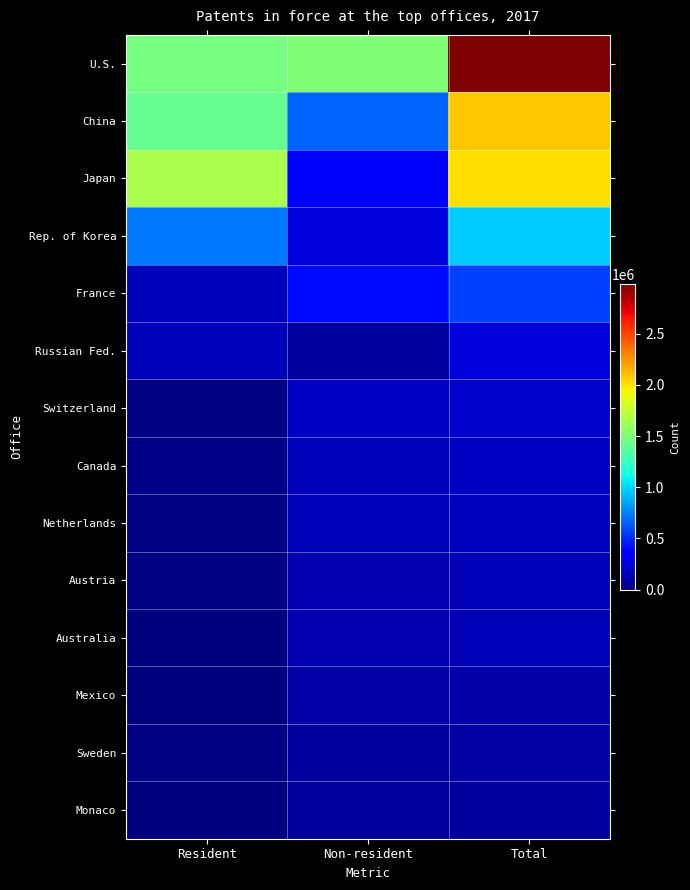

Reading left to right, what are all the values shown in this chart?

U.S.: Resident=1480086	Non-resident=1504739	Total=2984825
China: Resident=1413911	Non-resident=671456	Total=2085367
Japan: Resident=1662839	Non-resident=350846	Total=2013685
Rep. of Korea: Resident=727723	Non-resident=243166	Total=970889
France: Resident=162228	Non-resident=401467	Total=563695
Russian Fed.: Resident=159543	Non-resident=84674	Total=244217
Switzerland: Resident=22727	Non-resident=185295	Total=208022
Canada: Resident=23560	Non-resident=157167	Total=180727
Netherlands: Resident=18383	Non-resident=147496	Total=165879
Austria: Resident=14839	Non-resident=132041	Total=146880
Australia: Resident=9813	Non-resident=134742	Total=144555
Mexico: Resident=3418	Non-resident=109199	Total=112617
Sweden: Resident=13519	Non-resident=83357	Total=96876
Monaco: Resident=62	Non-resident=88391	Total=88453